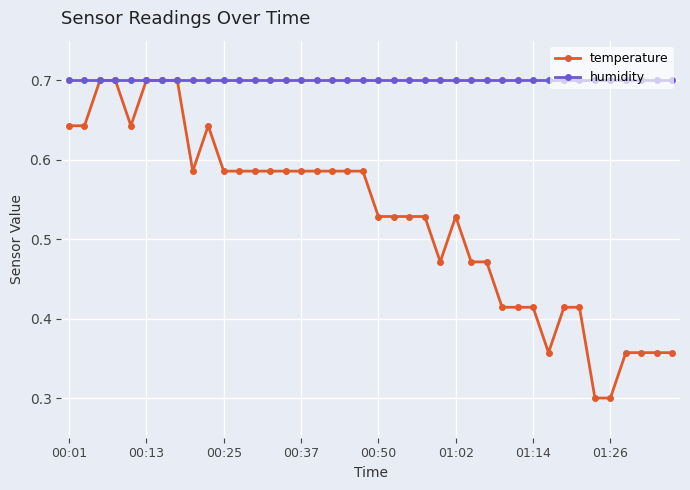

Rank the series by their average value, from lowest to highest.

temperature, humidity